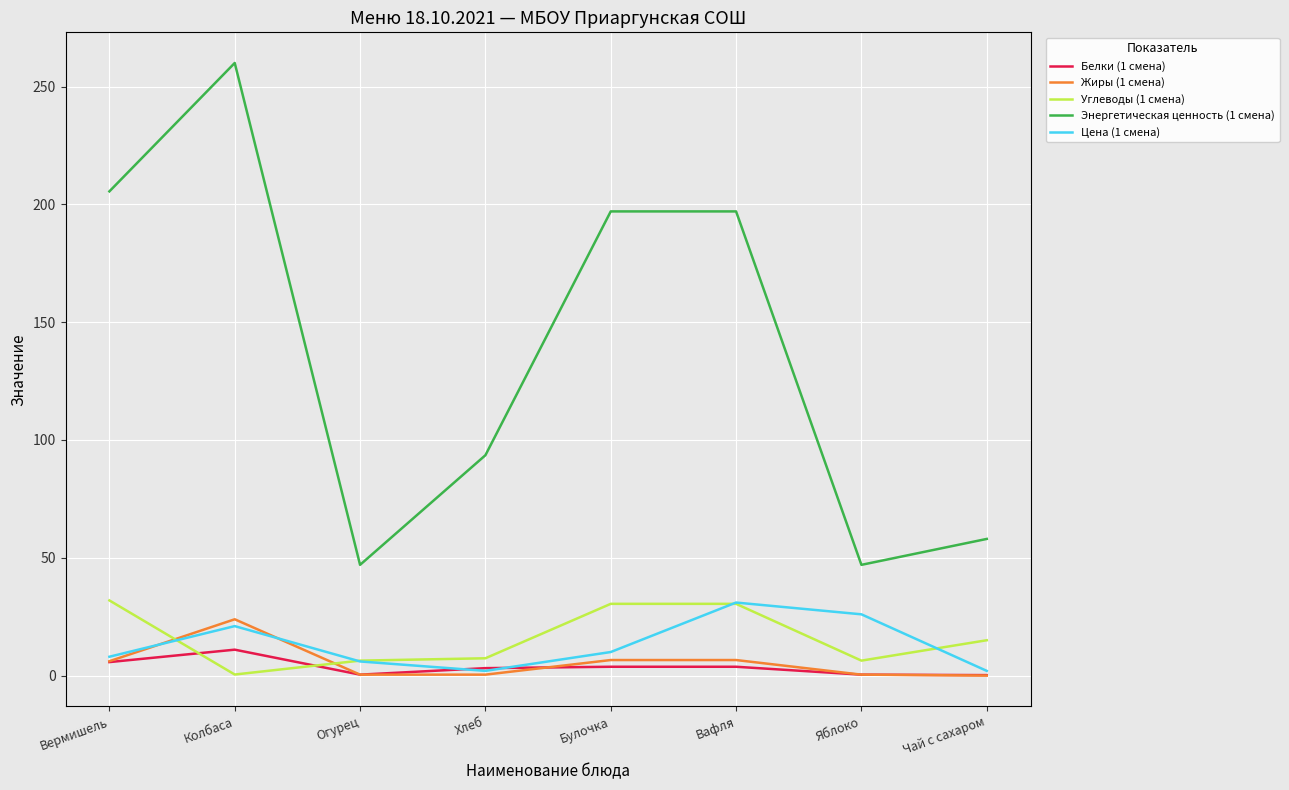

Which series has the widest spread of values?

Энергетическая ценность (1 смена)